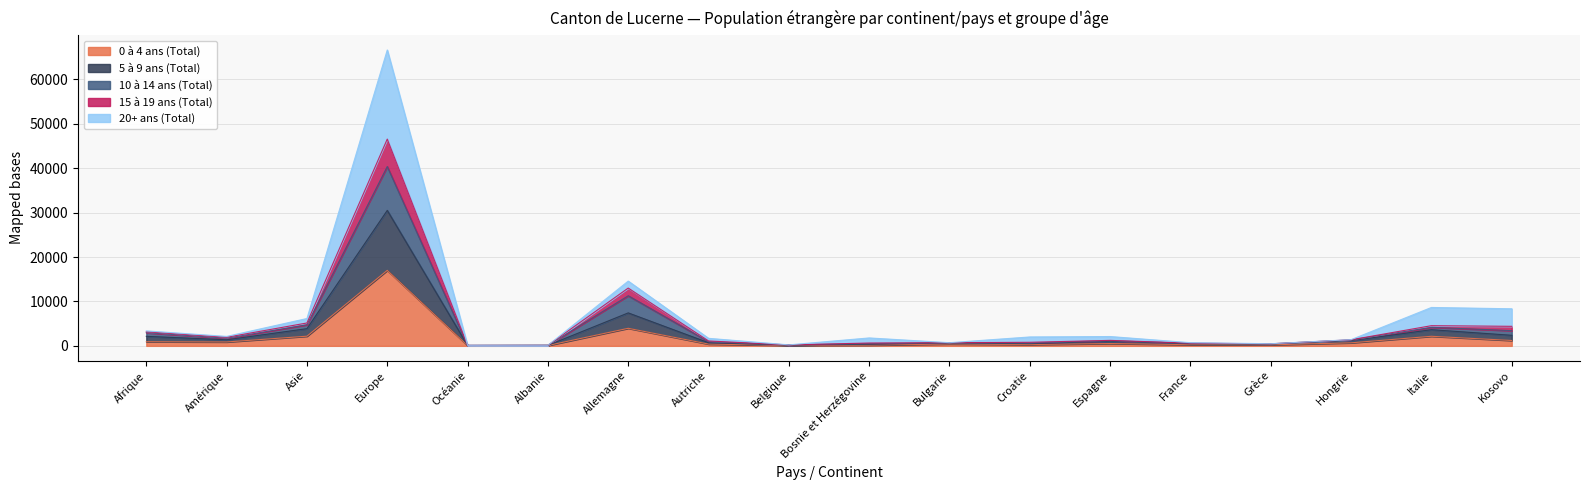

The 0 à 4 ans (Total) series shows 3952 at Allemagne. True or false?

True